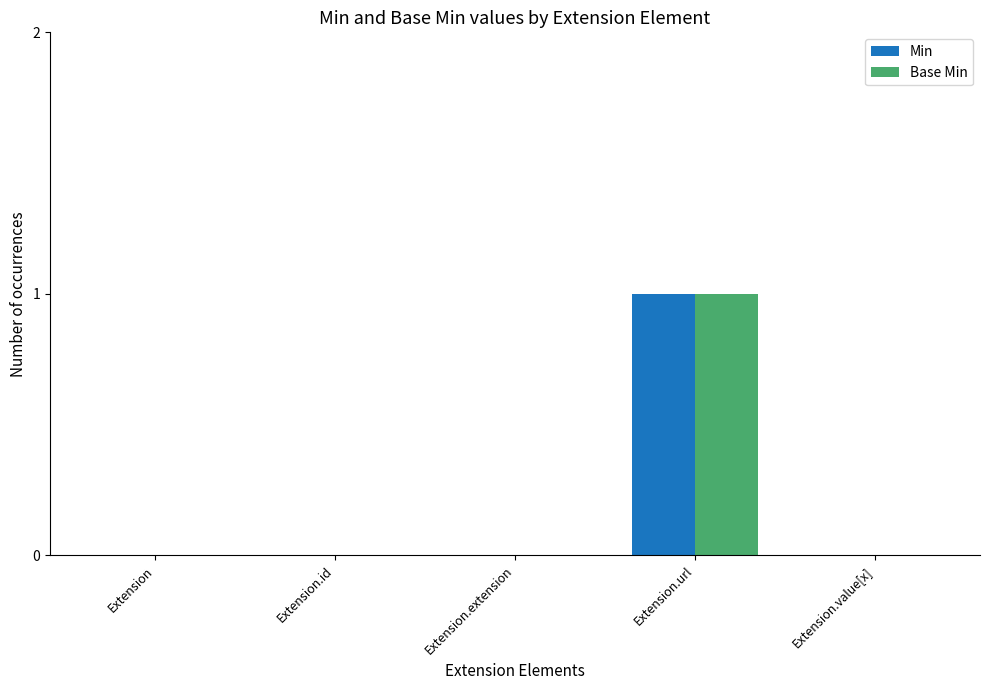

The value of Base Min at Extension.id is -1. True or false?

False